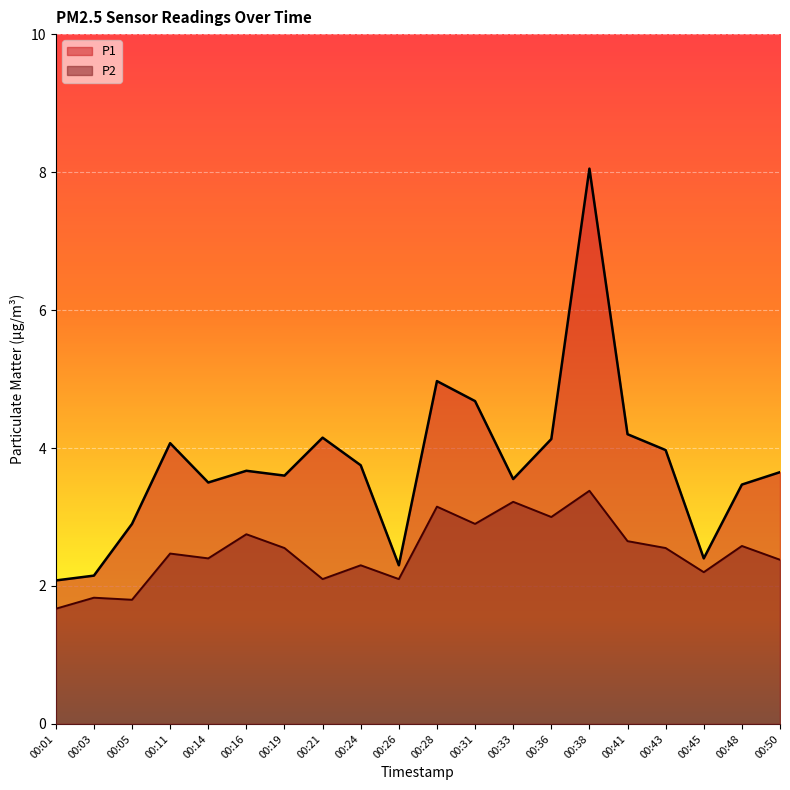

Which category has the highest value in the P1 series?

00:38